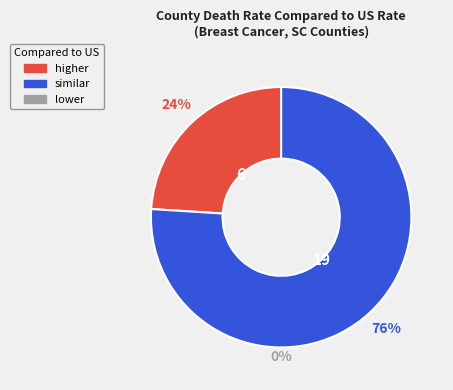

The higher slice represents 24% of the pie. True or false?

True